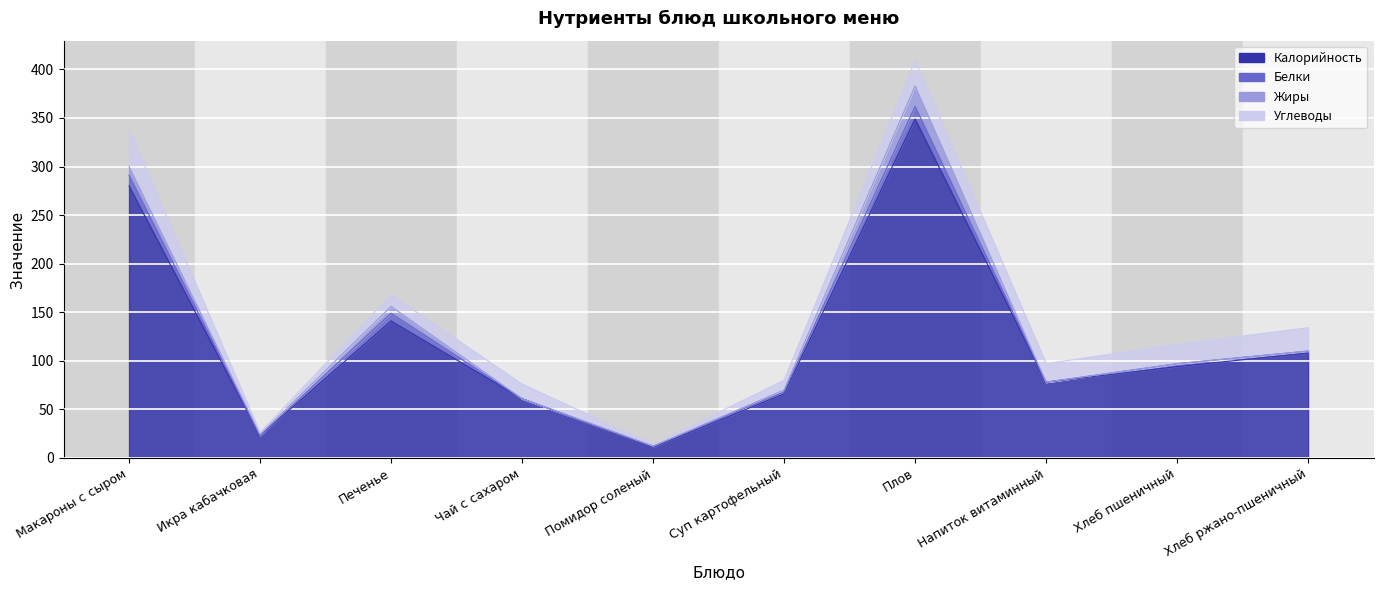

At which category is the sum across all series the highest?

Плов